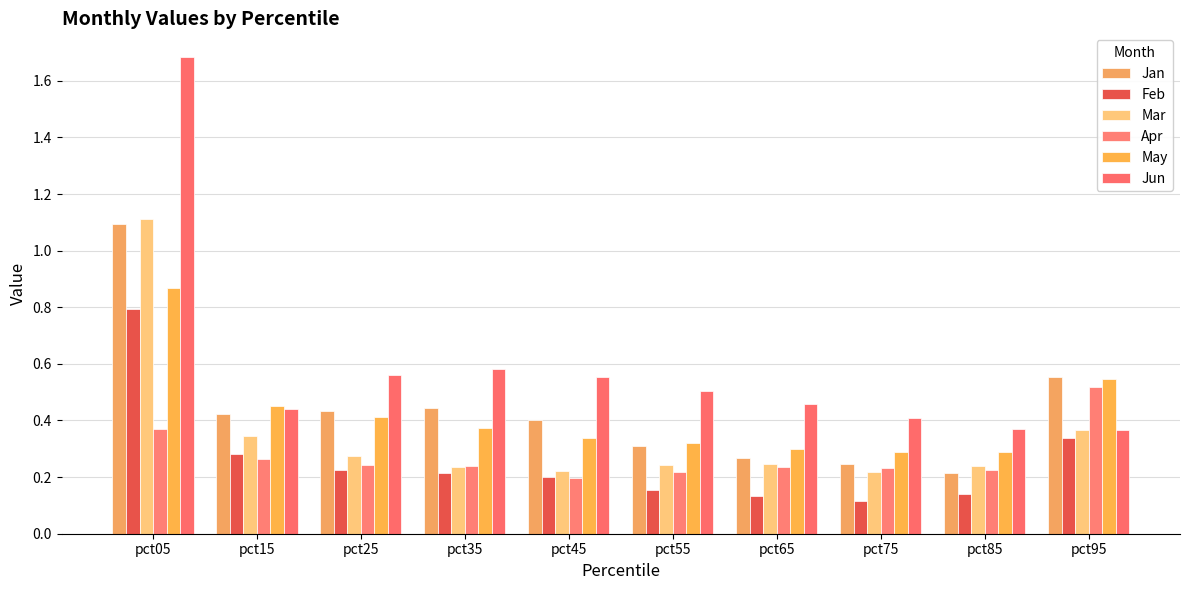

Which series has the largest range (max minus min)?

Jun